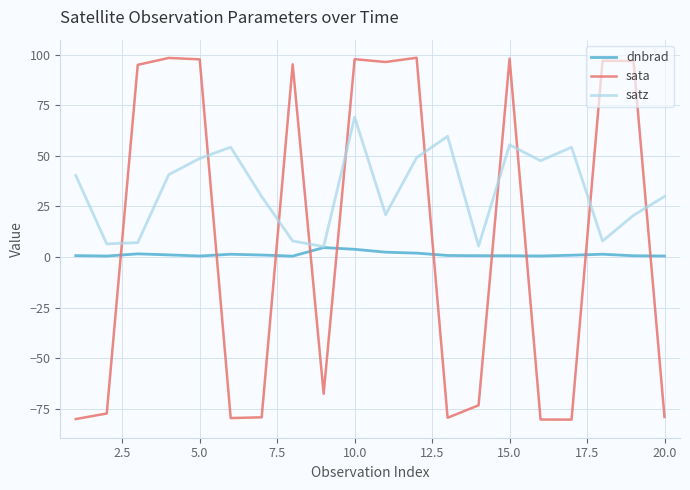

List the series in order of their peak value, lowest first.

dnbrad, satz, sata